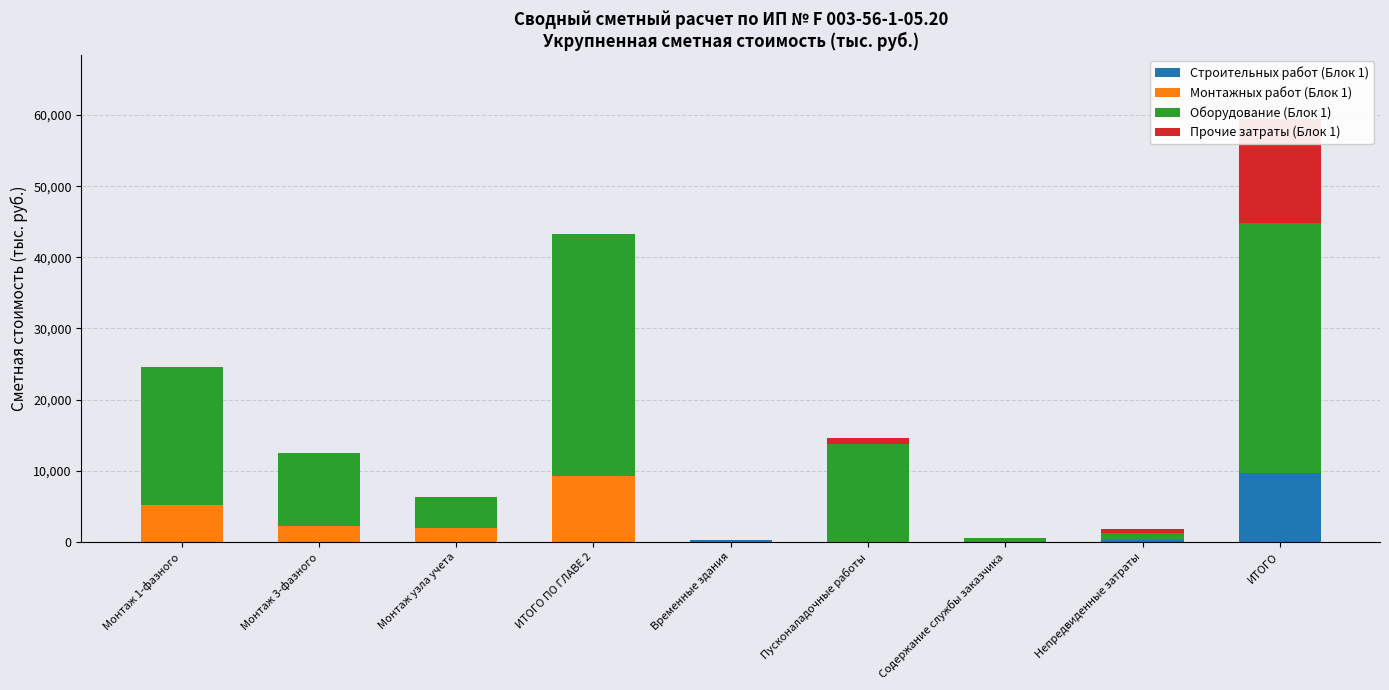

Which series has the largest total across all categories?

Оборудование (Блок 1)